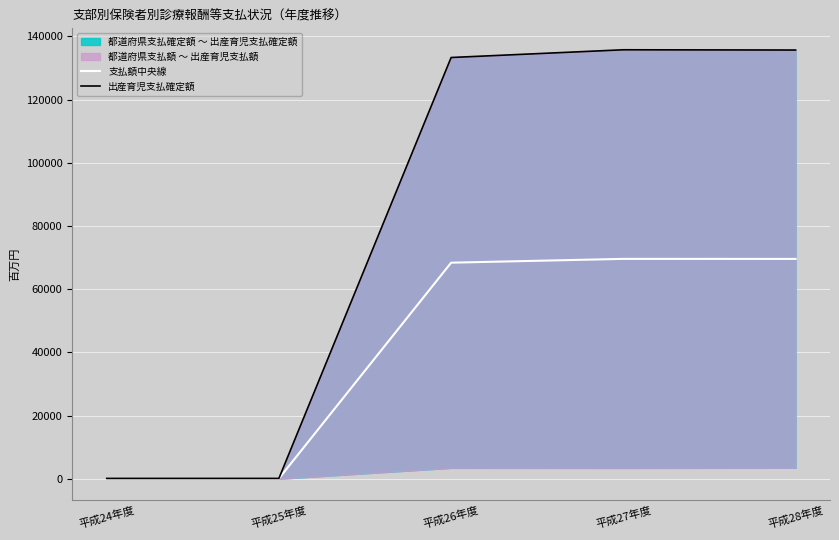

The value of 支払額中央線 at 平成28年度 is 69584.8. True or false?

True